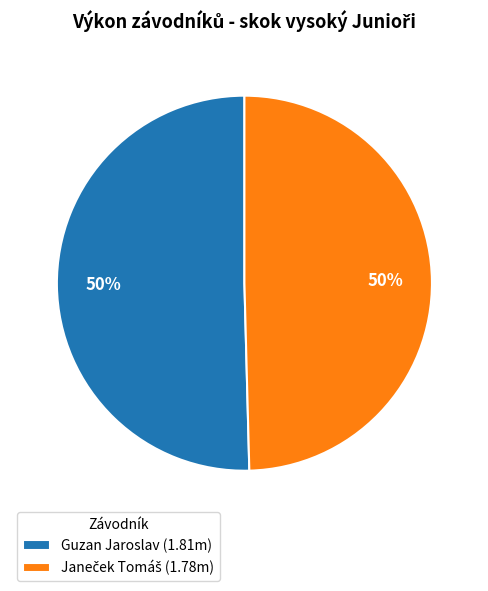

To the nearest percent, what portion does Guzan Jaroslav (1.81m) represent?

50%